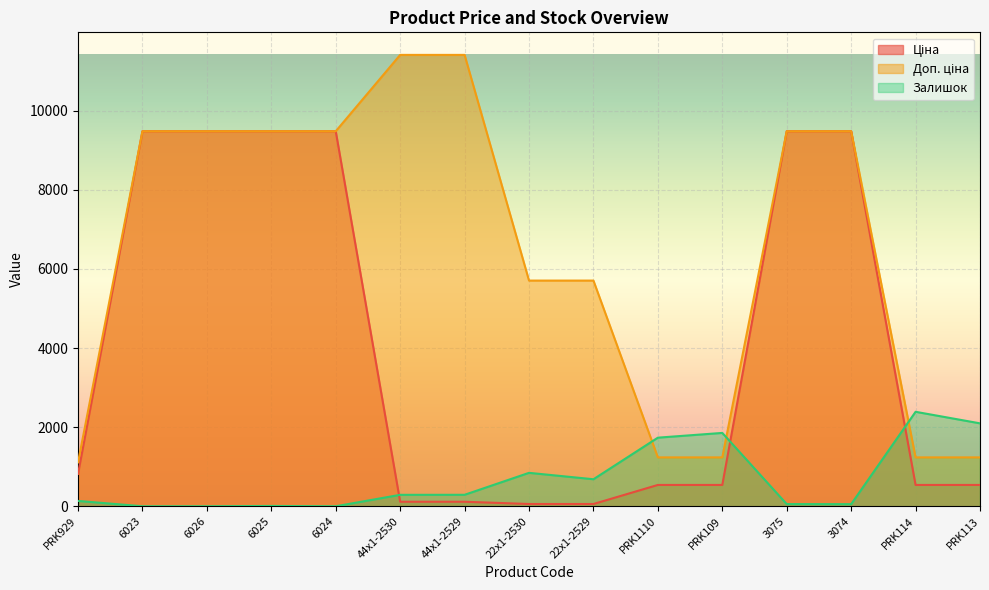

Which label corresponds to the smallest value in the chart?

6023